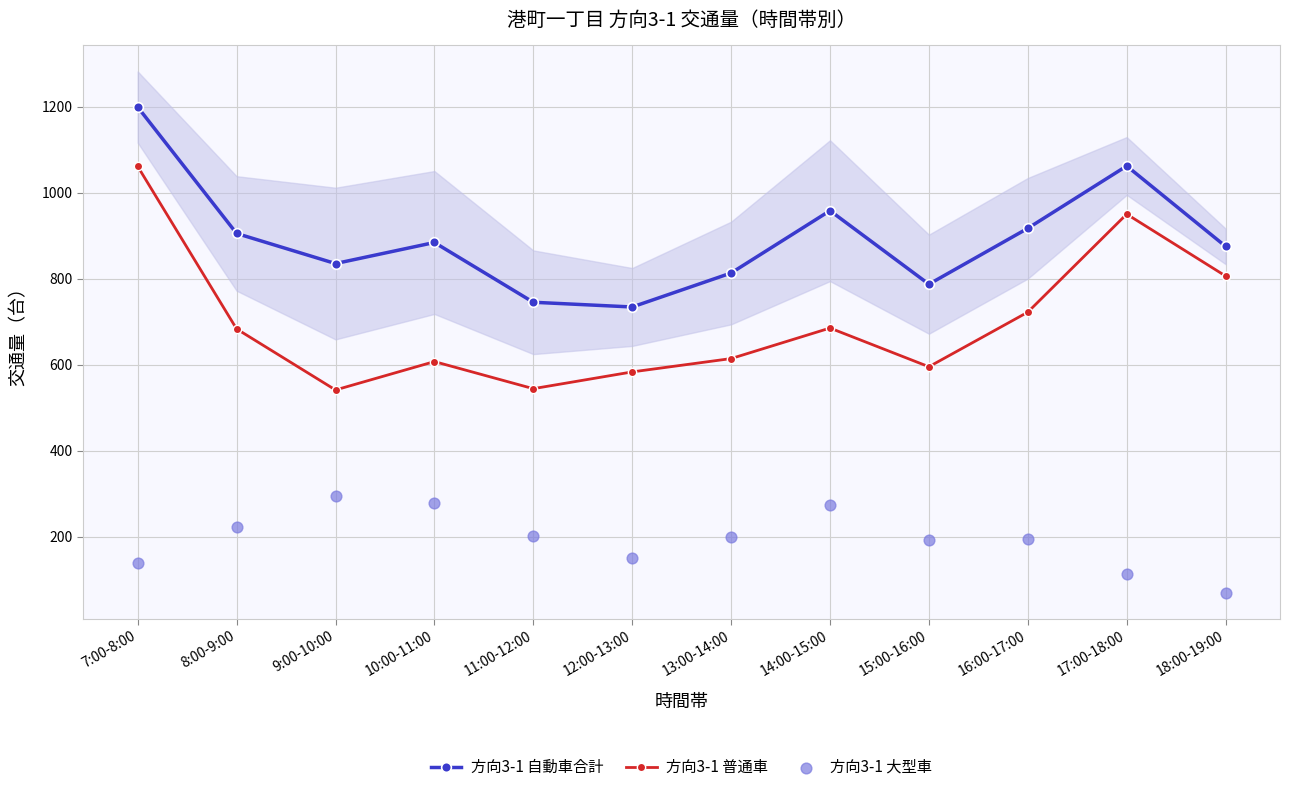

What is the total value across all series at 18:00-19:00?

1750